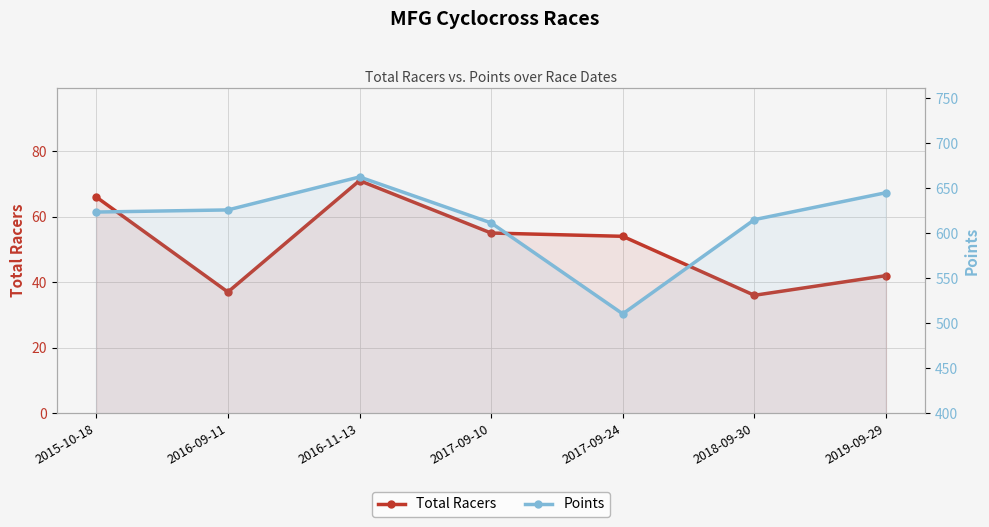

Reading right to left, transcribe all the data shown in this chart.

Total Racers: 2019-09-29=42.0	2018-09-30=36.0	2017-09-24=54.0	2017-09-10=55.0	2016-11-13=71.0	2016-09-11=37.0	2015-10-18=66.0
Points: 2019-09-29=645.2	2018-09-30=615.3	2017-09-24=510.5	2017-09-10=611.6	2016-11-13=662.7	2016-09-11=626.1	2015-10-18=623.7